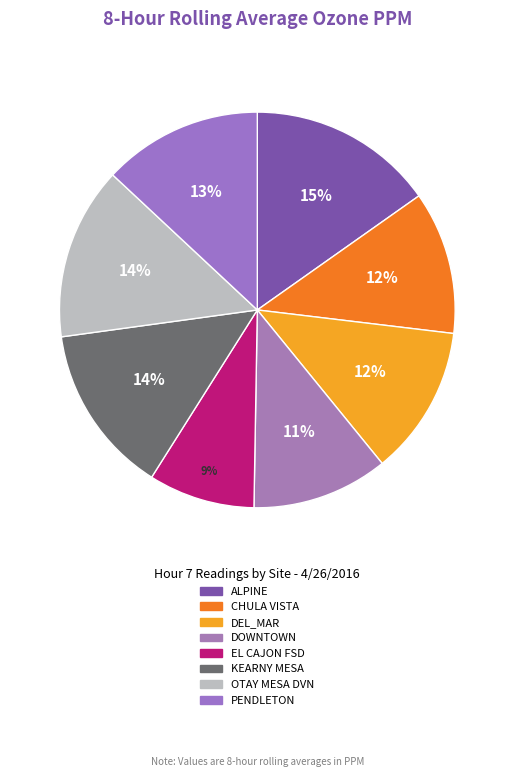

Is there a majority slice in this chart?

No